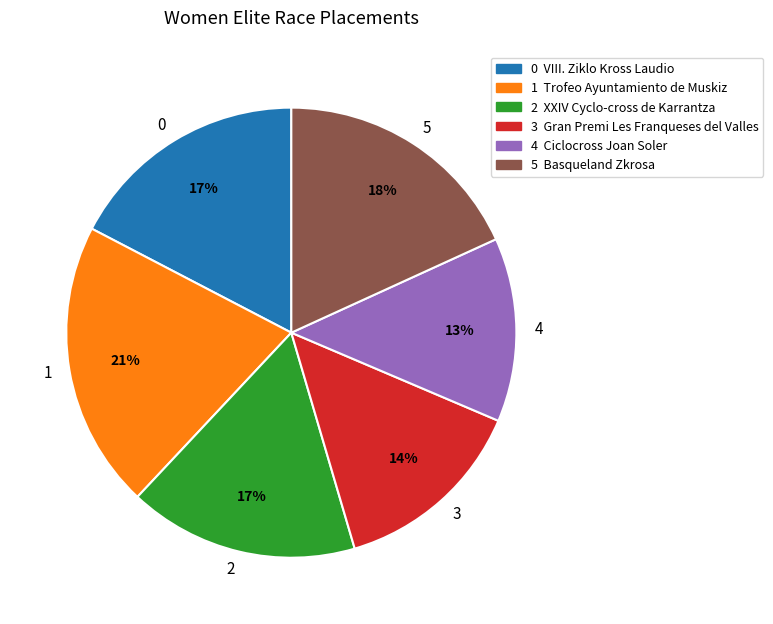

Between 5 and 4, which is larger?

5